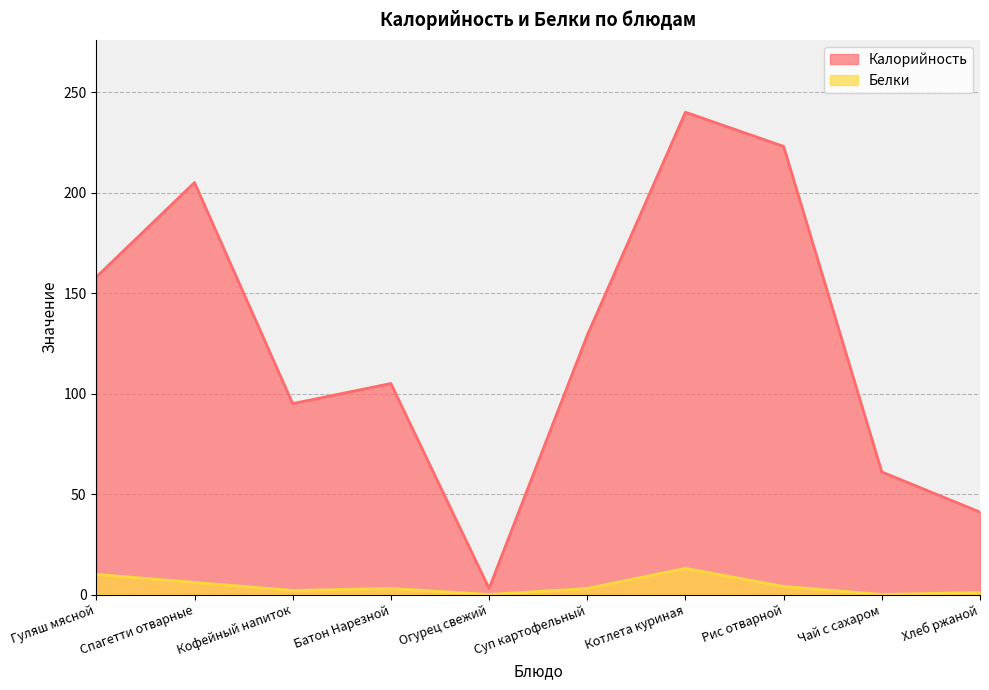

What is the label of the 5th point from the left?

Огурец свежий